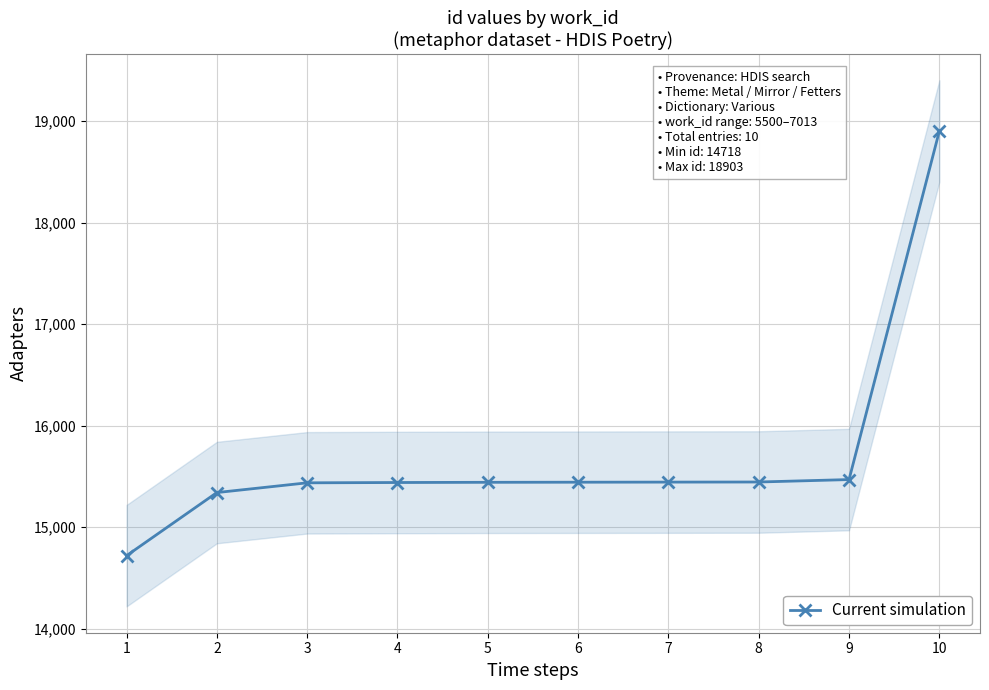

Does the chart have visible grid lines?

Yes